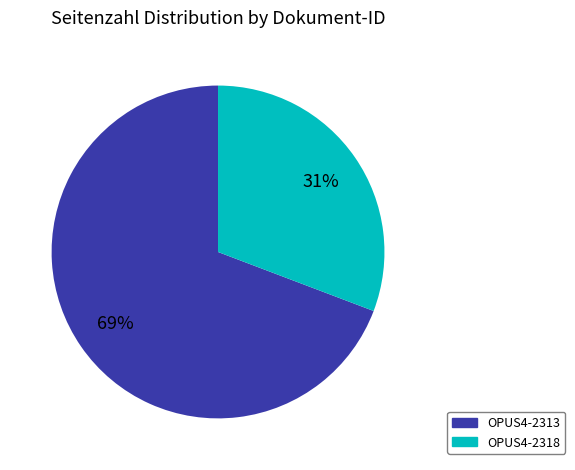

What percentage is the OPUS4-2318 slice, to the nearest percent?

31%